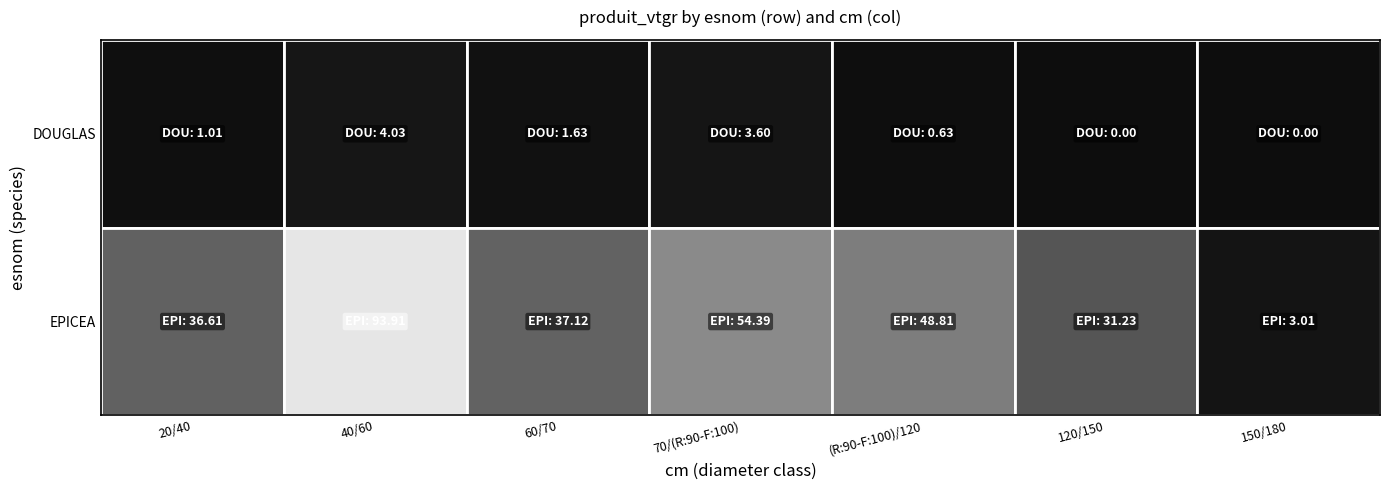

At which category is the sum across all series the highest?

40/60